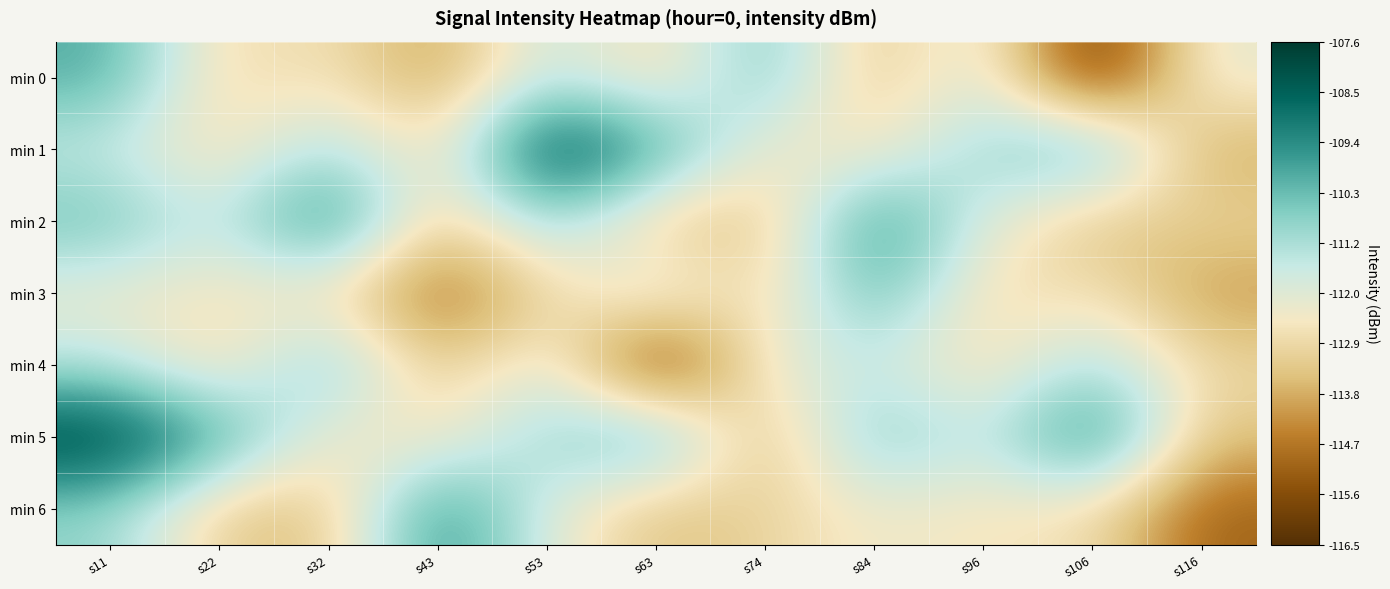

Reading left to right, what are all the values shown in this chart?

min 0: s11=-109.9	s22=-113.0	s32=-112.6	s43=-114.2	s53=-111.4	s63=-113.0	s74=-110.3	s84=-113.6	s96=-111.6	s106=-116.5	s116=-112.1
min 1: s11=-111.6	s22=-112.9	s32=-111.0	s43=-113.0	s53=-107.6	s63=-109.7	s74=-112.5	s84=-112.6	s96=-111.0	s106=-109.8	s116=-113.9
min 2: s11=-110.3	s22=-111.8	s32=-108.8	s43=-113.5	s53=-110.8	s63=-113.3	s74=-113.5	s84=-109.1	s96=-112.0	s106=-113.6	s116=-113.1
min 3: s11=-112.3	s22=-112.6	s32=-112.7	s43=-115.1	s53=-113.0	s63=-111.6	s74=-113.1	s84=-109.9	s96=-113.0	s106=-112.6	s116=-114.2
min 4: s11=-111.4	s22=-113.0	s32=-110.3	s43=-113.6	s53=-111.6	s63=-116.5	s74=-112.1	s84=-111.6	s96=-112.9	s106=-111.0	s116=-113.0
min 5: s11=-107.6	s22=-109.7	s32=-112.5	s43=-112.6	s53=-111.0	s63=-109.8	s74=-113.9	s84=-110.3	s96=-111.8	s106=-108.8	s116=-113.5
min 6: s11=-110.8	s22=-113.3	s32=-113.5	s43=-109.1	s53=-112.0	s63=-113.6	s74=-113.1	s84=-112.3	s96=-112.6	s106=-112.7	s116=-115.1